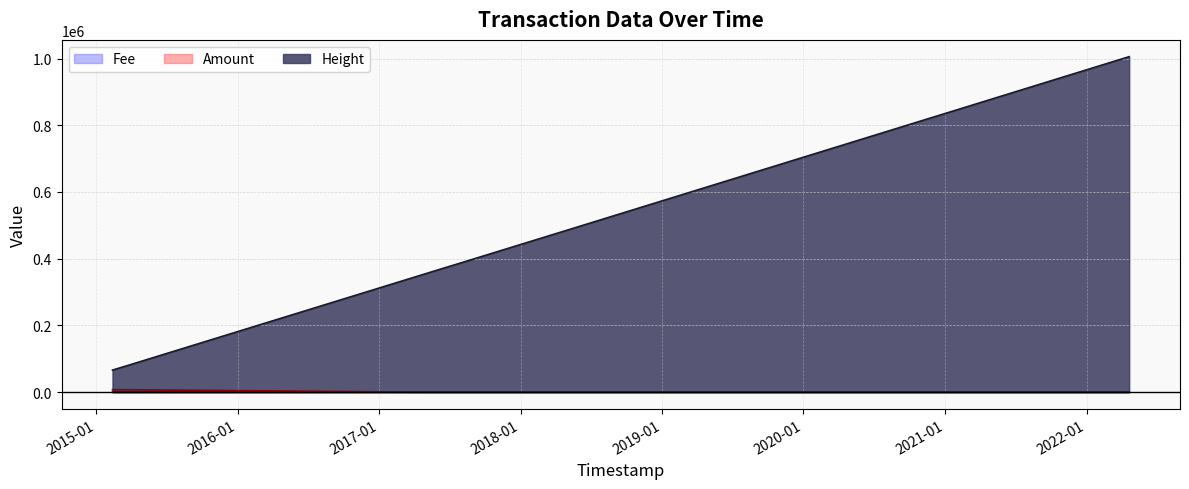

What are all the series names shown in the legend?

Fee, Amount, Height